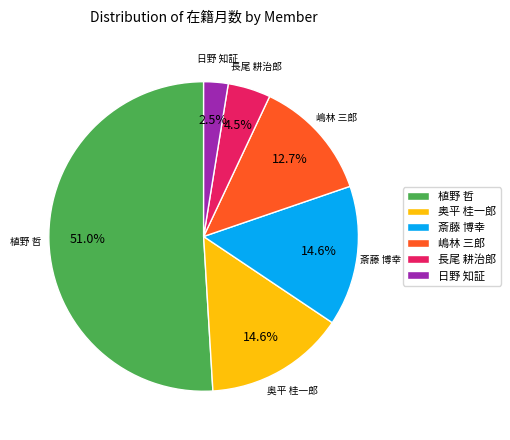

Is 植野 哲 the majority of the pie?

Yes